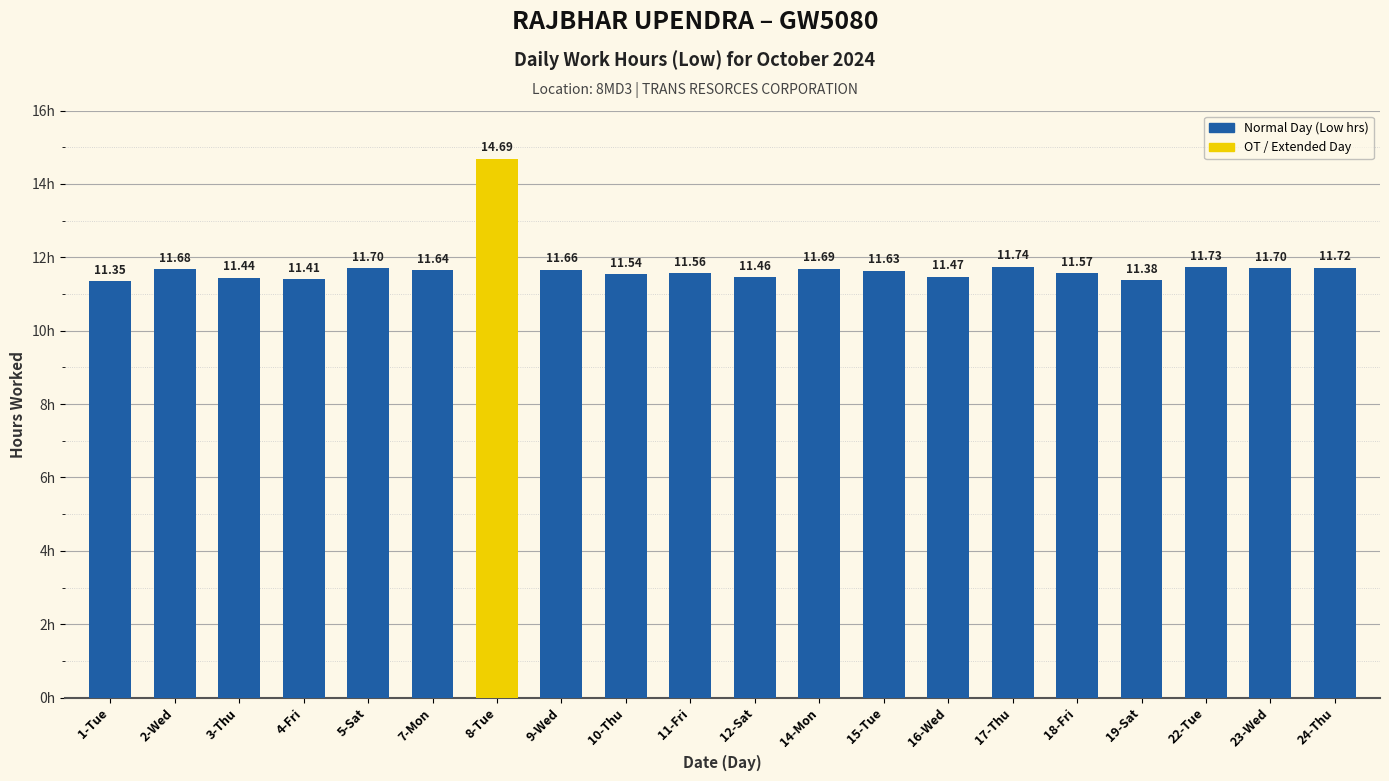

True or false: the data shows 19.5 at 23-Wed.

False